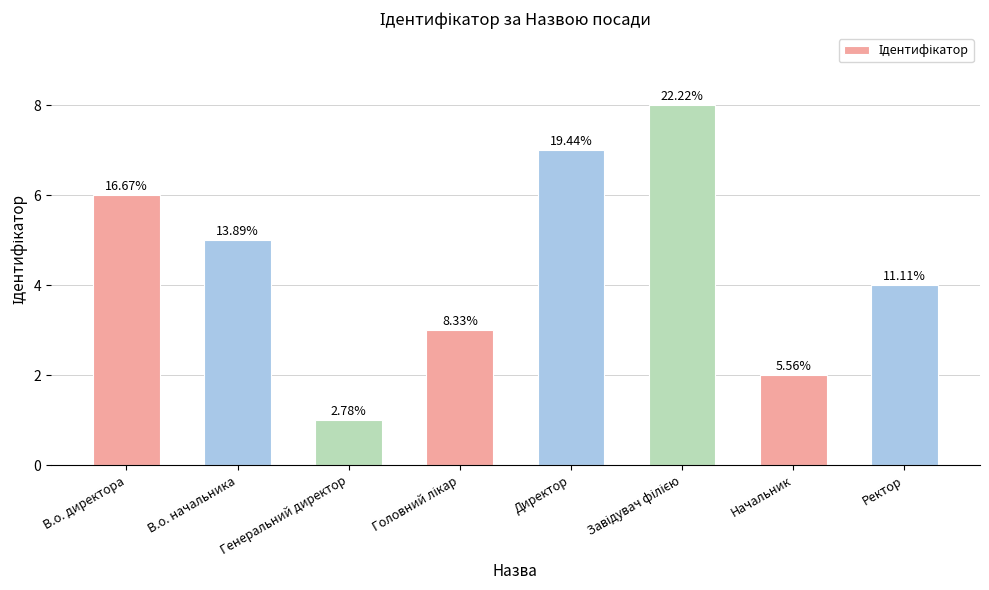

At which label is the value closest to 4?

Ректор